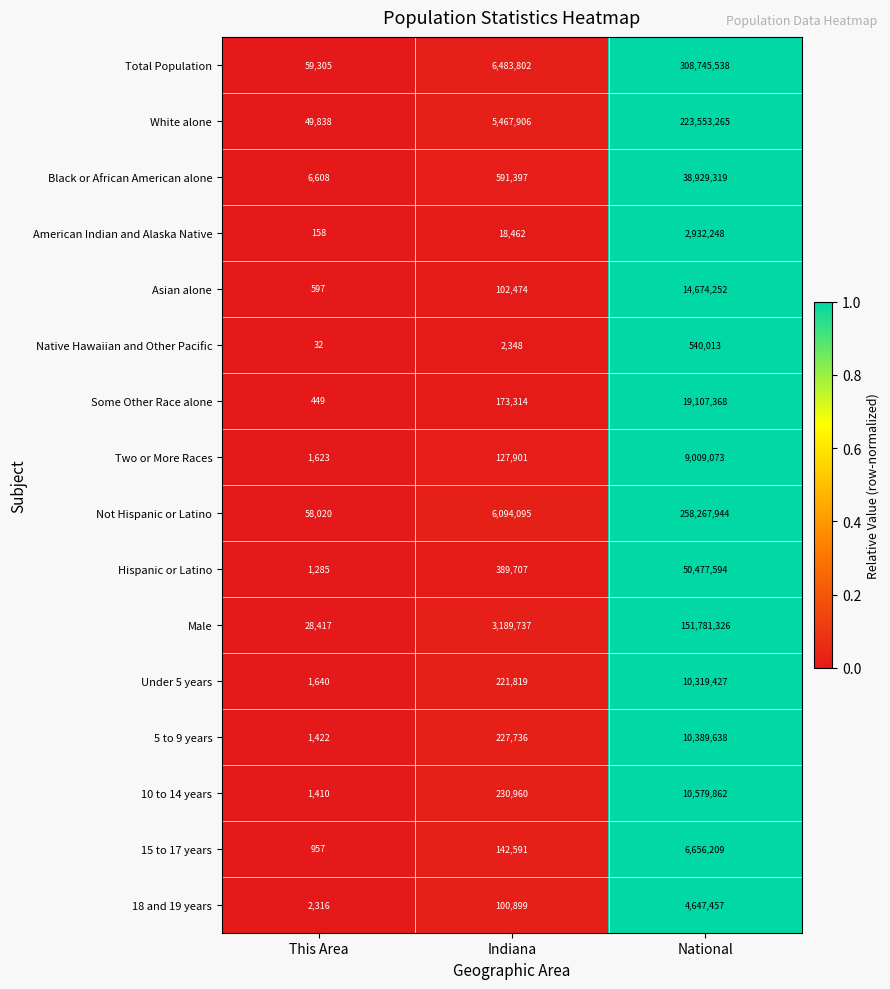

Count the number of data series in this chart.

16